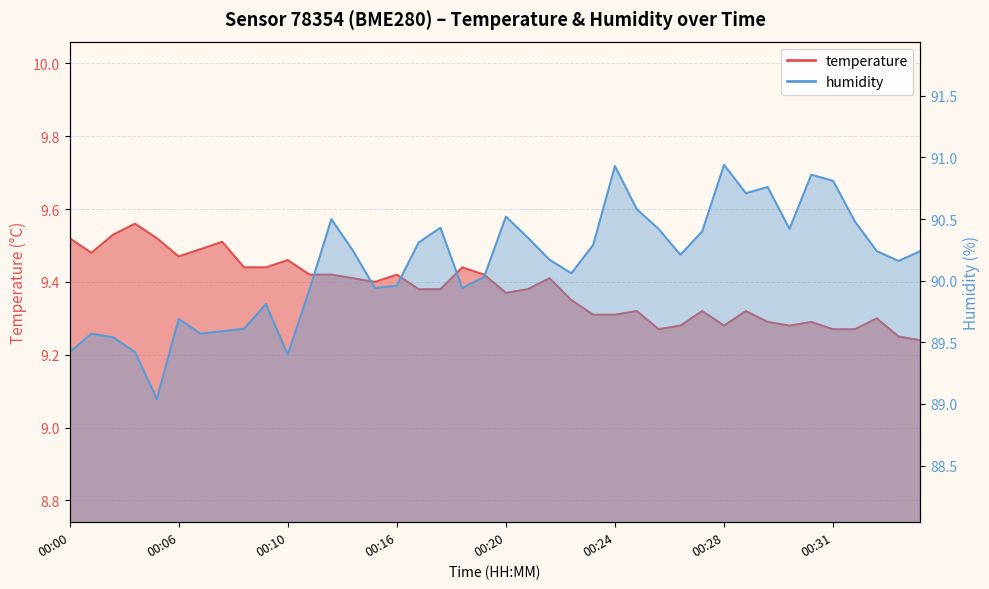

What is the value of the humidity point at the 34th from the left?

90.4